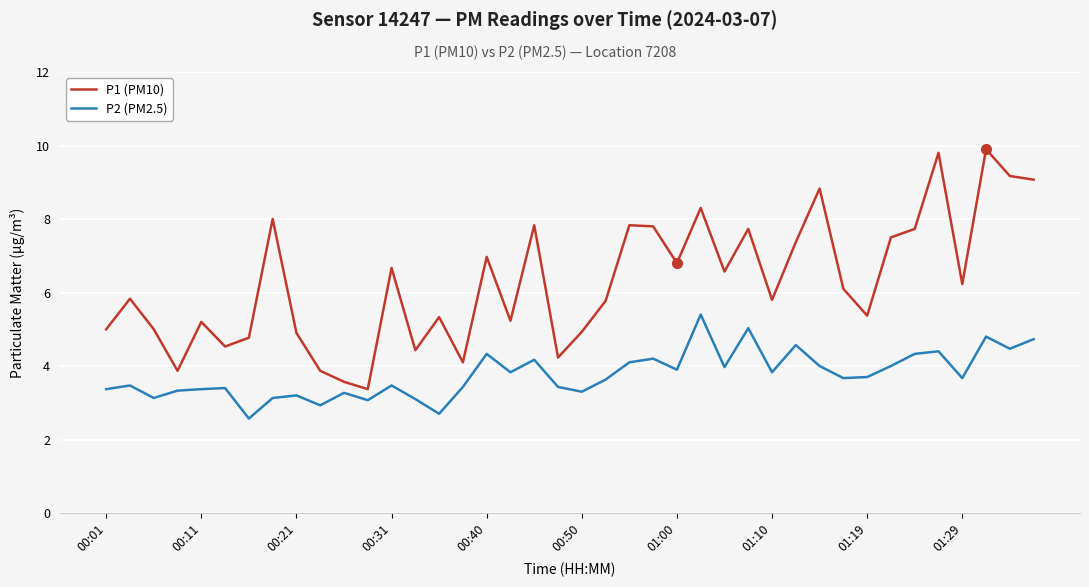

Which series has the largest total across all categories?

P1 (PM10)